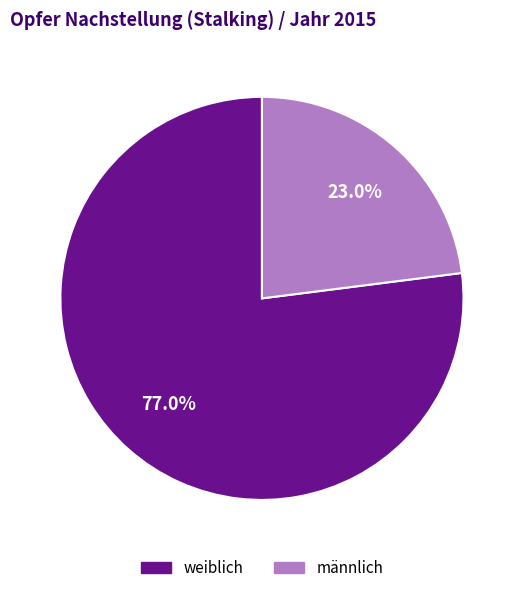

What is the ratio of the value at männlich to the value at weiblich?

0.3